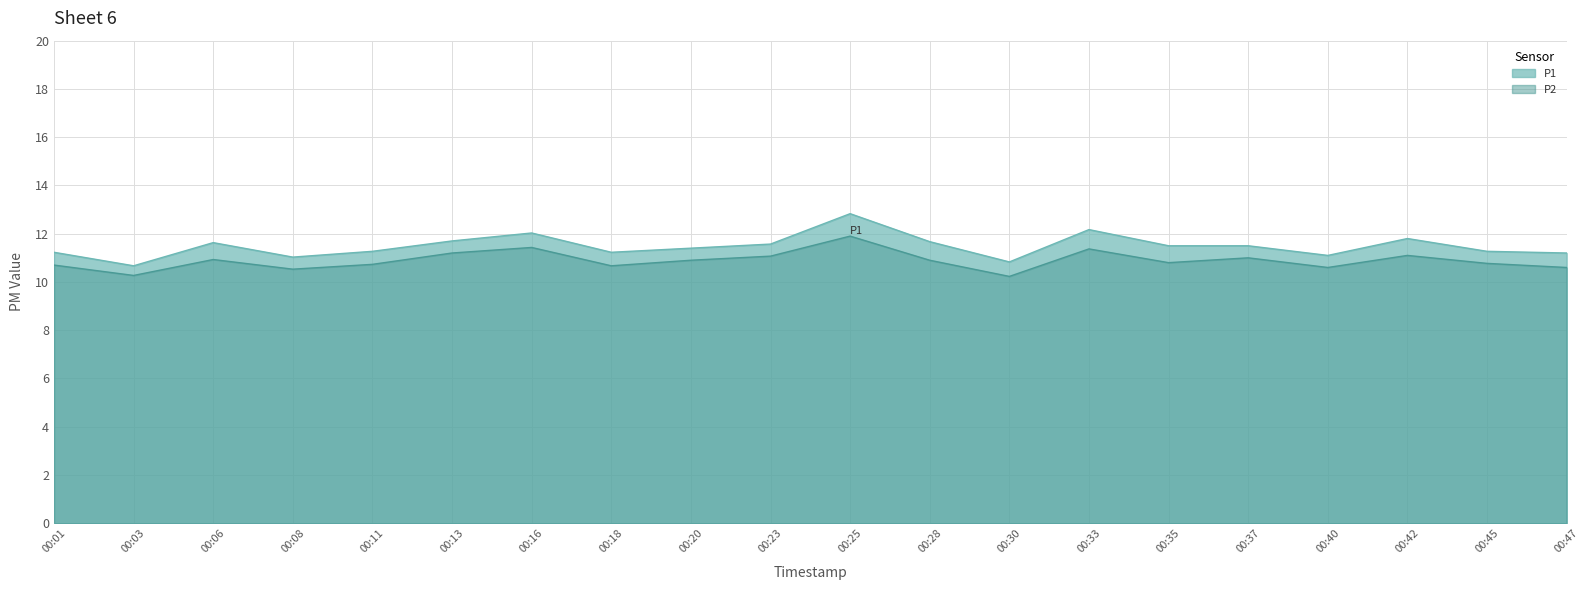

At which label is P2 closest to 11?

00:37